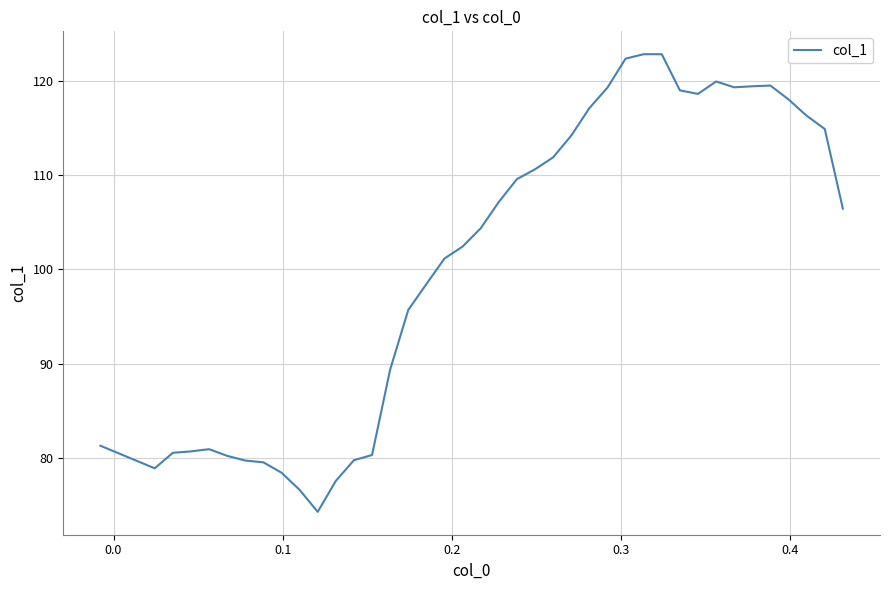

What is the difference between the maximum and minimum values?

48.5